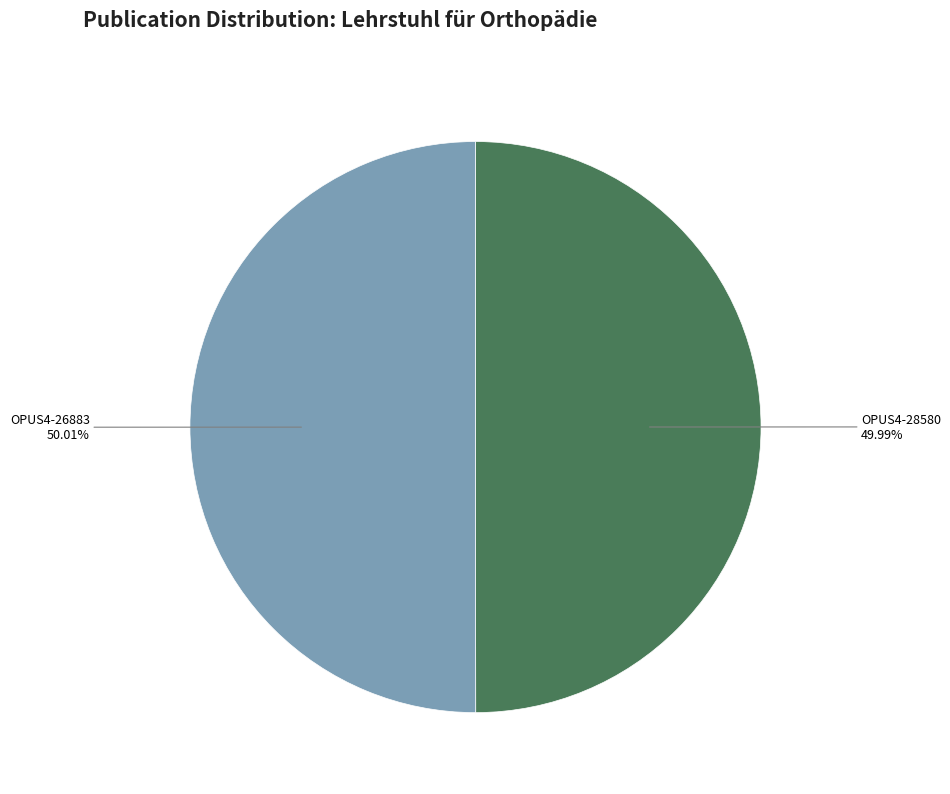

Does any single category account for the majority?

Yes